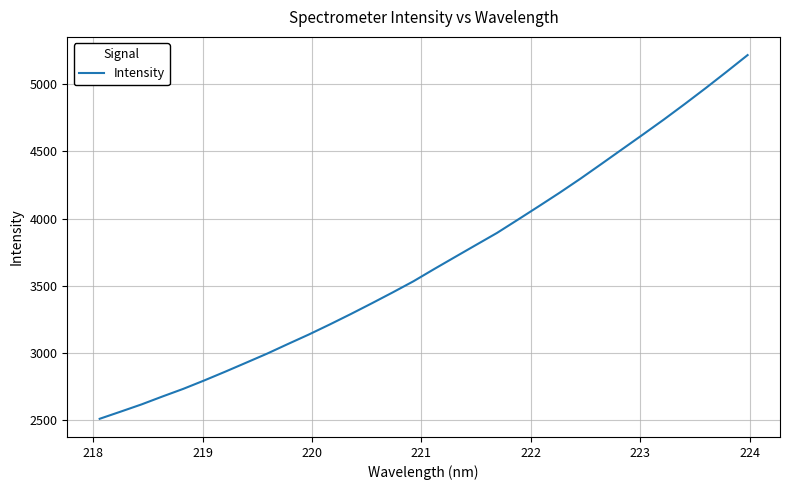

What is the maximum value shown in the chart?

5215.5